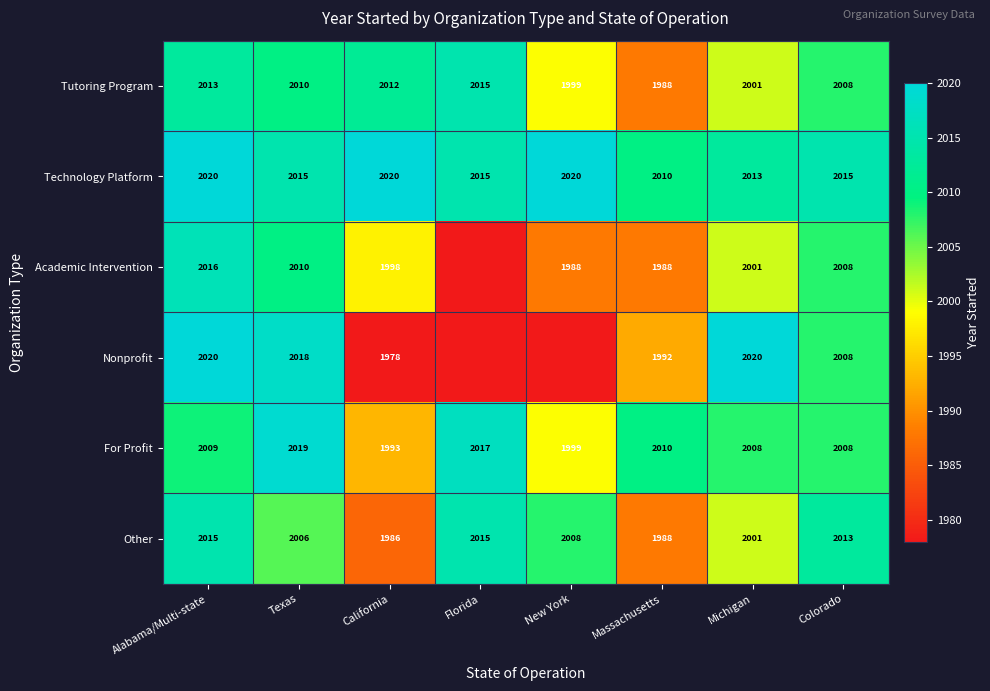

At which label does Tutoring Program first exceed 2010?

Alabama/Multi-state